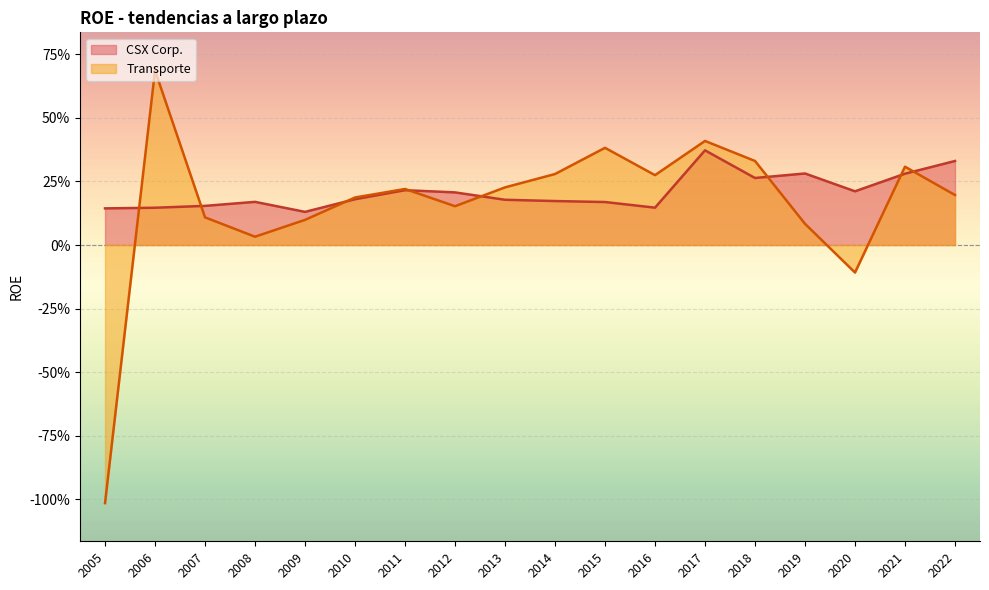

What is the average value of the CSX Corp. series?

0.2